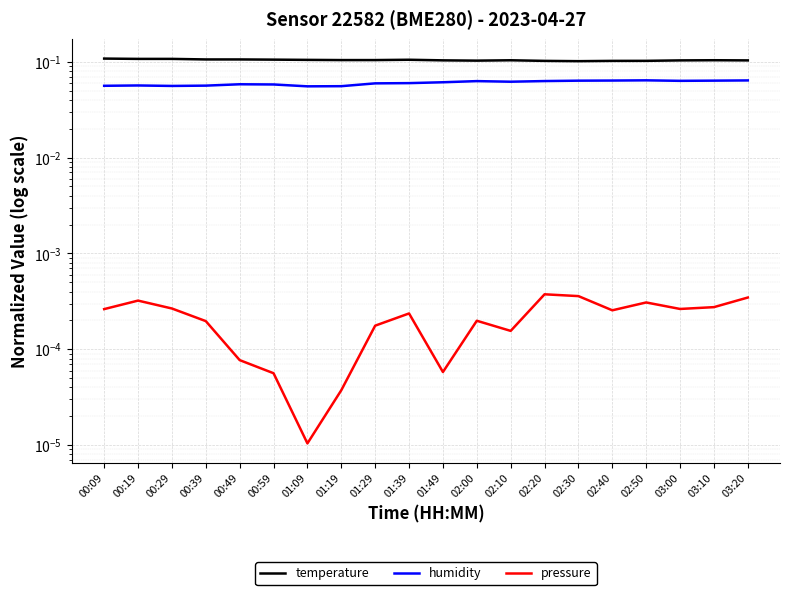

What is the average value of the temperature series?

0.1